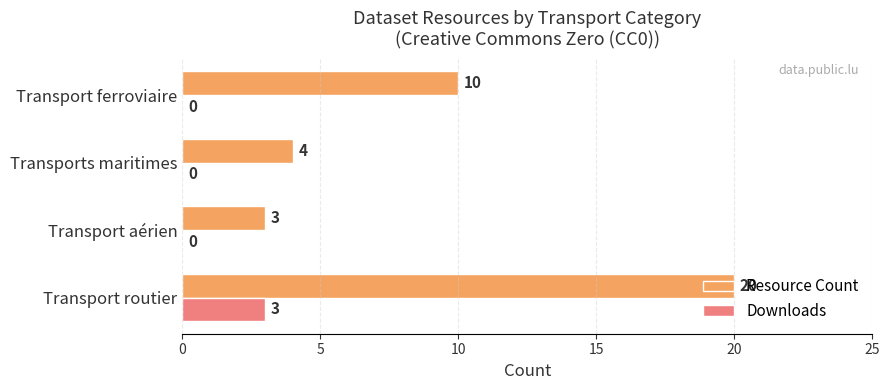

At which category does the chart reach its peak across all series?

Transport routier